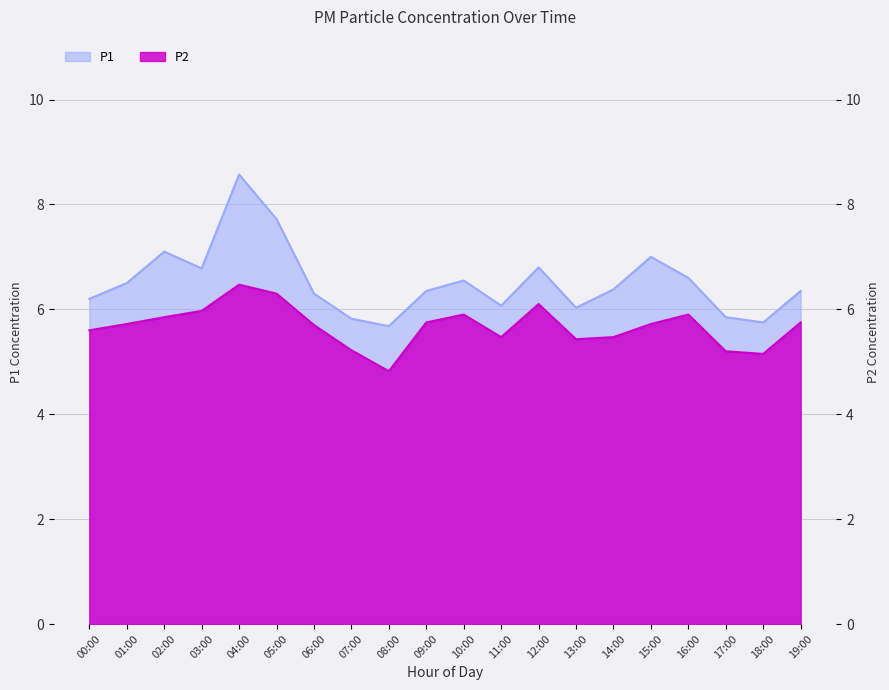

What is the label of the 18th point from the left?

17:00